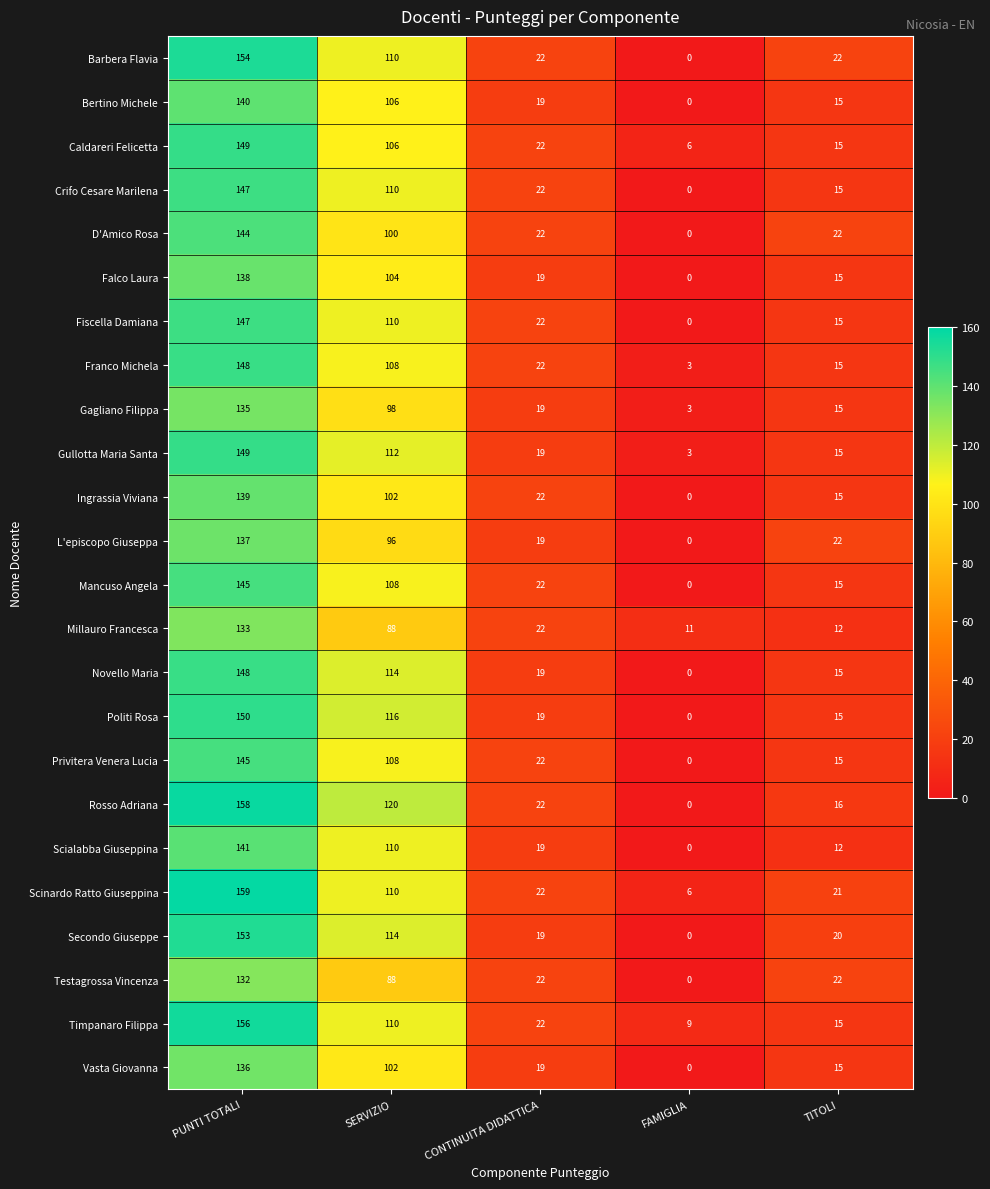

At which label does Franco Michela first exceed 22?

PUNTI TOTALI